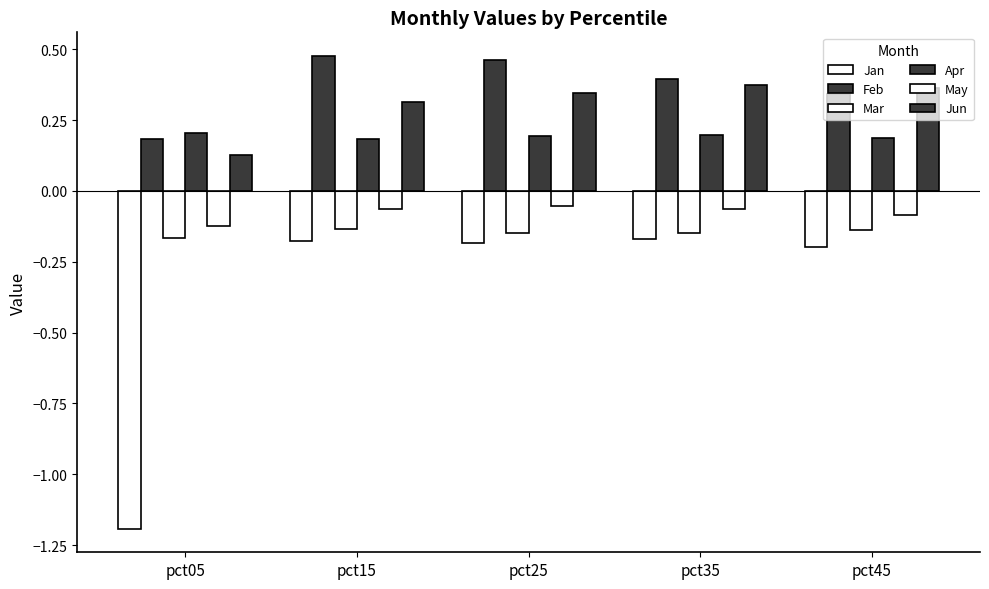

Reading left to right, extract all data points from this chart.

Jan: pct05=-1.2	pct15=-0.2	pct25=-0.2	pct35=-0.2	pct45=-0.2
Feb: pct05=0.2	pct15=0.5	pct25=0.5	pct35=0.4	pct45=0.3
Mar: pct05=-0.2	pct15=-0.1	pct25=-0.1	pct35=-0.1	pct45=-0.1
Apr: pct05=0.2	pct15=0.2	pct25=0.2	pct35=0.2	pct45=0.2
May: pct05=-0.1	pct15=-0.1	pct25=-0.1	pct35=-0.1	pct45=-0.1
Jun: pct05=0.1	pct15=0.3	pct25=0.3	pct35=0.4	pct45=0.4